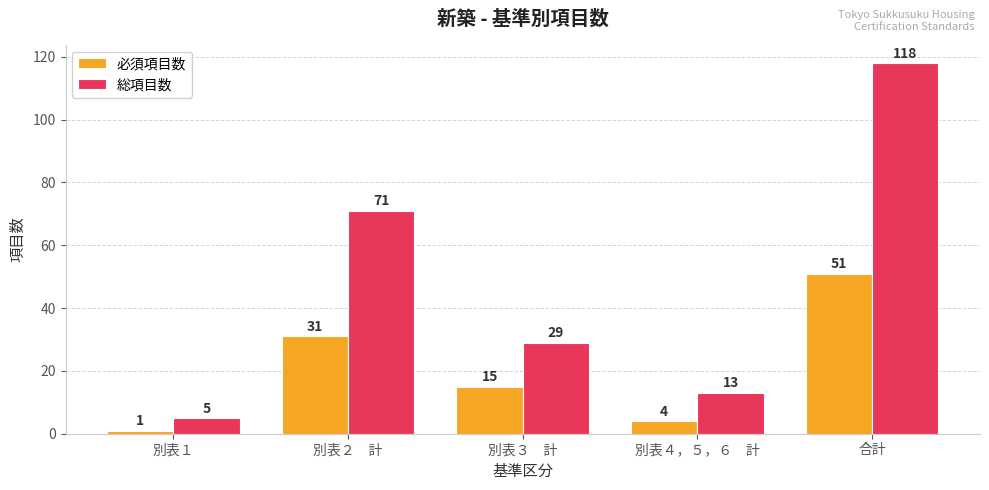

Which category has the lowest value across all series?

別表１